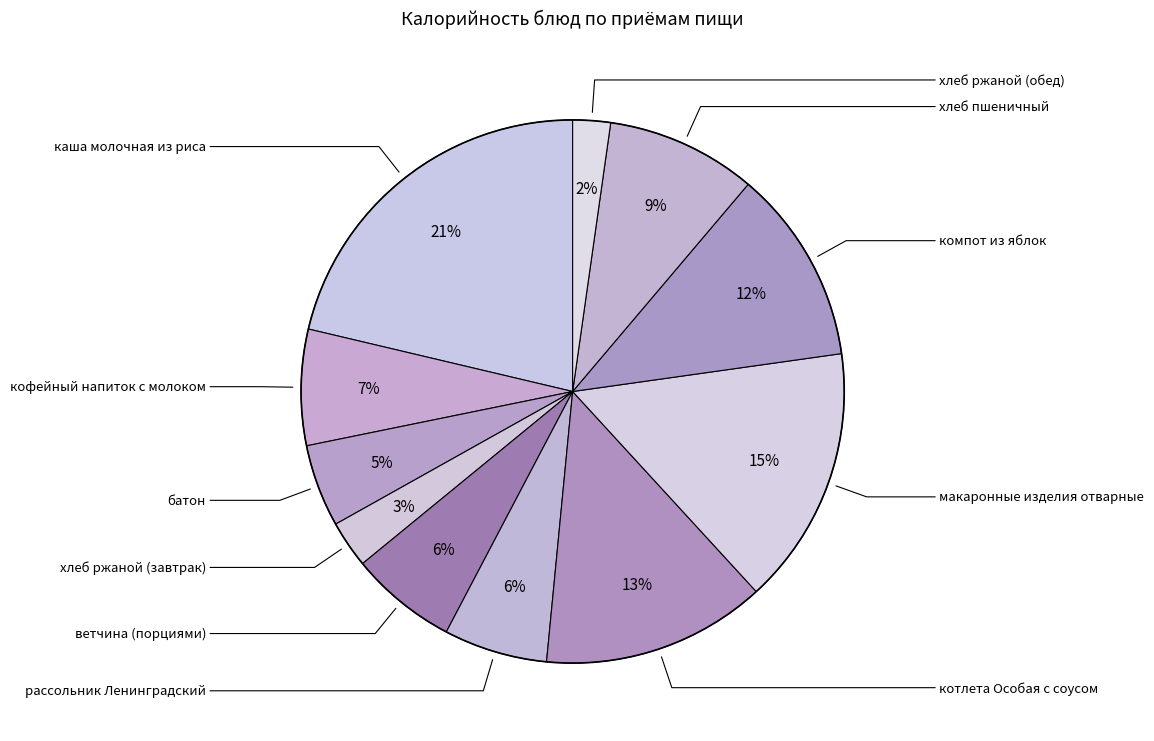

Count the number of slices in the pie.

11